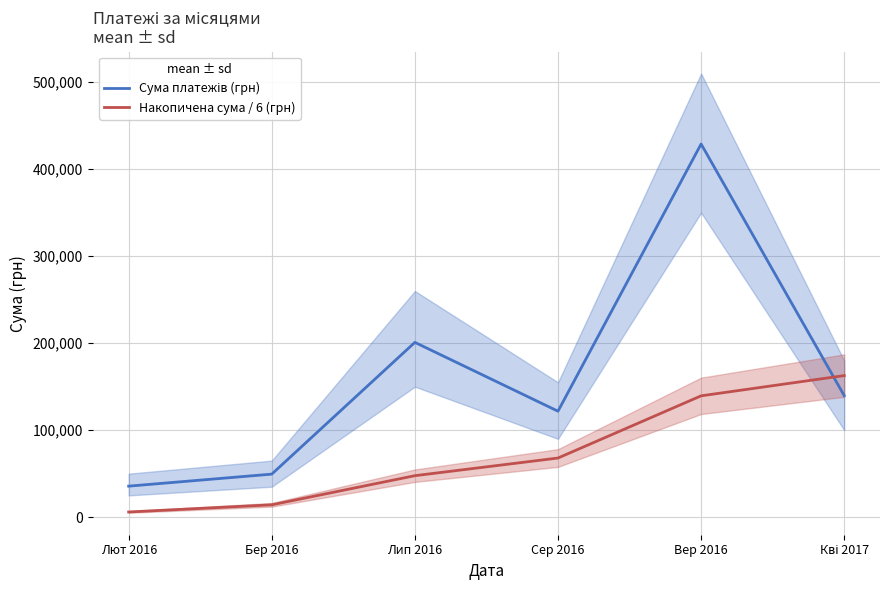

Is the value of Накопичена сума / 6 (грн) at Лют 2016 greater than the value of Сума платежів (грн) at Кві 2017?

No